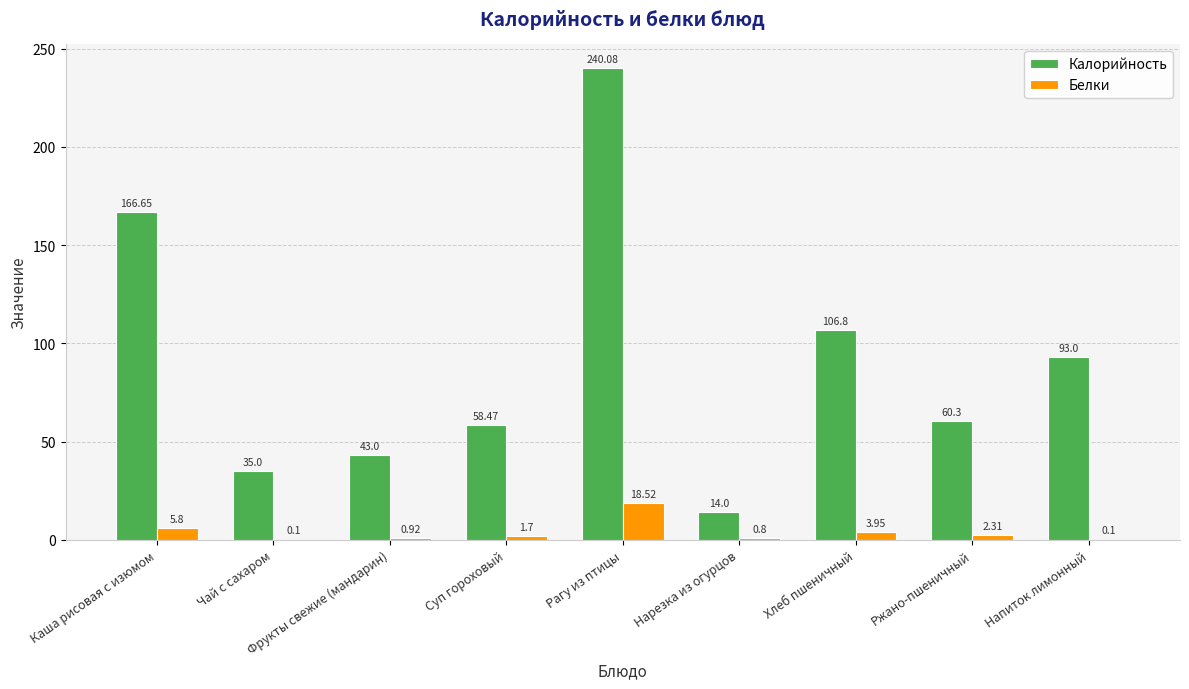

What is the maximum value shown in the chart?

240.1